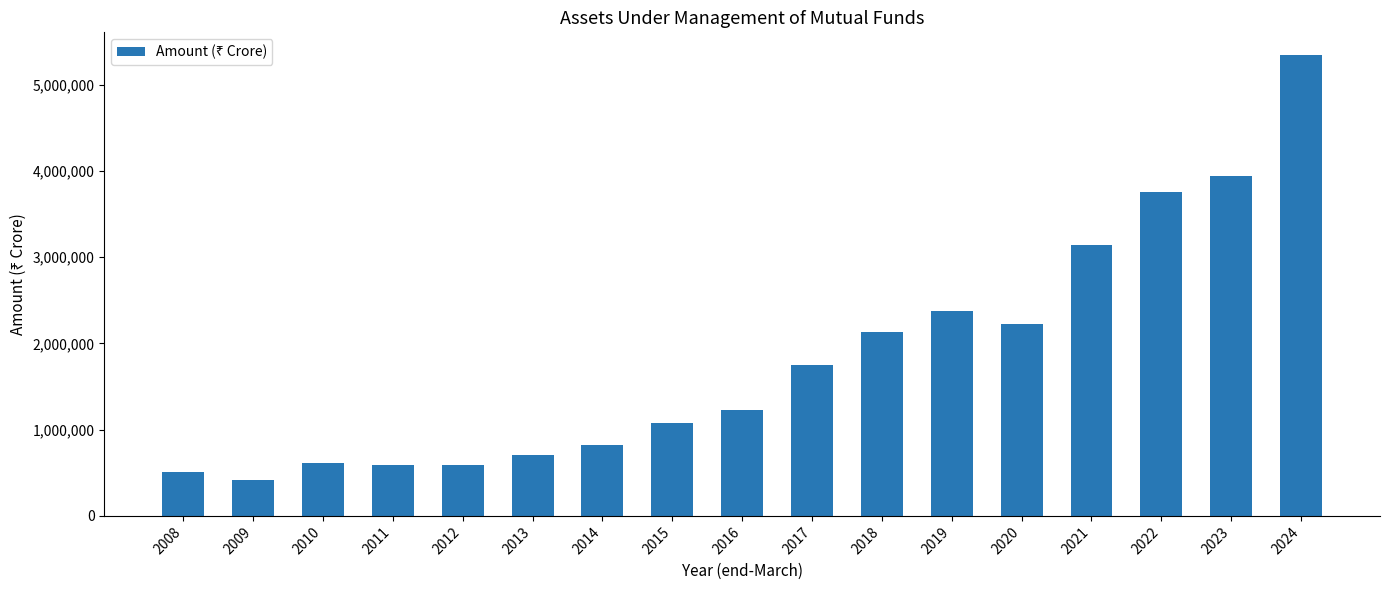

What is the ratio of the value at 2021 to the value at 2023?

0.8